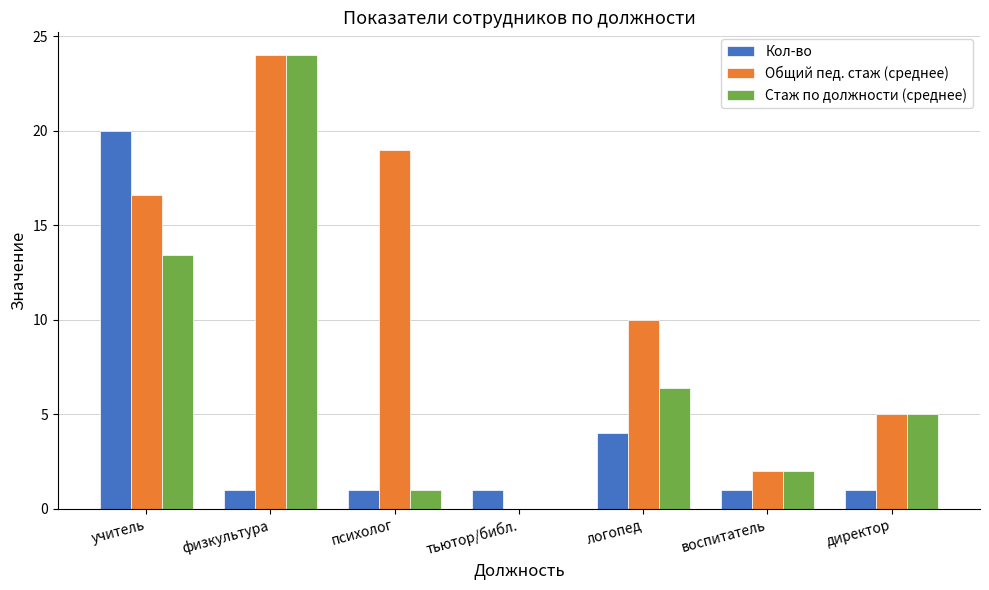

What is the total value across all series at физкультура?

49.0